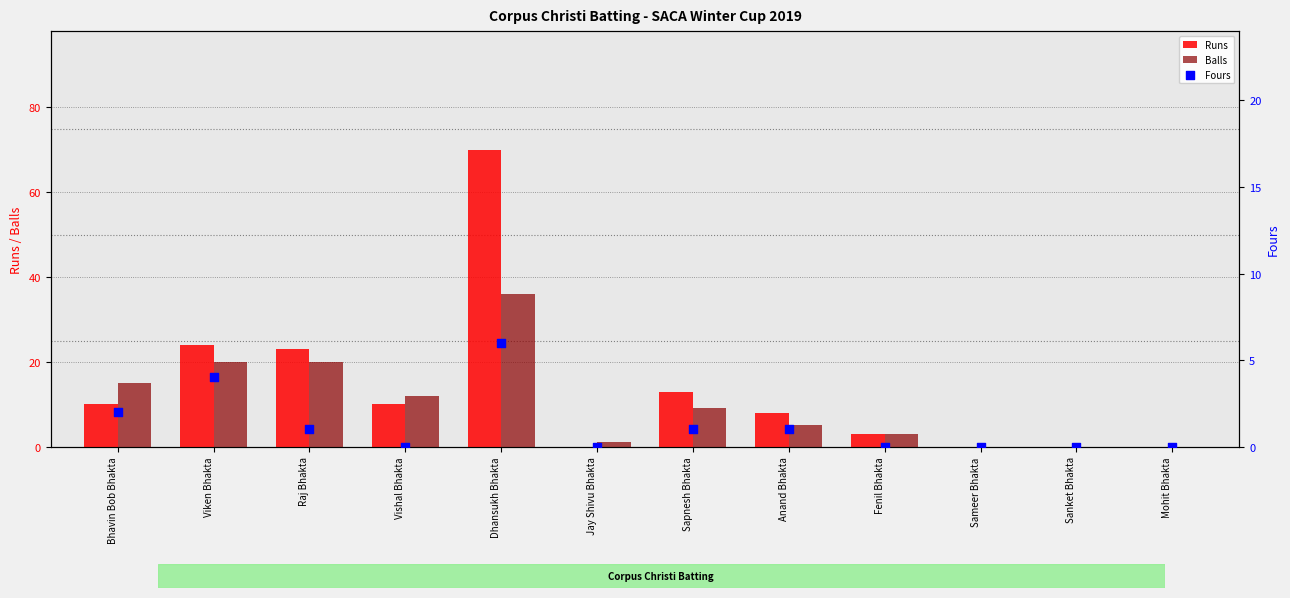

Which series contains the lowest Y value?

Runs